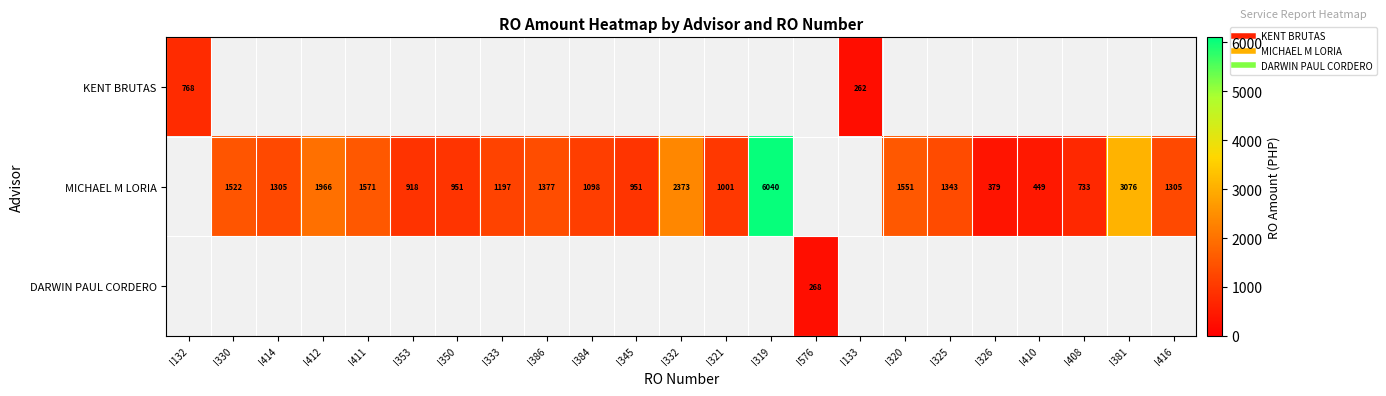

The value of MICHAEL M LORIA at I353 is 1486.0. True or false?

False